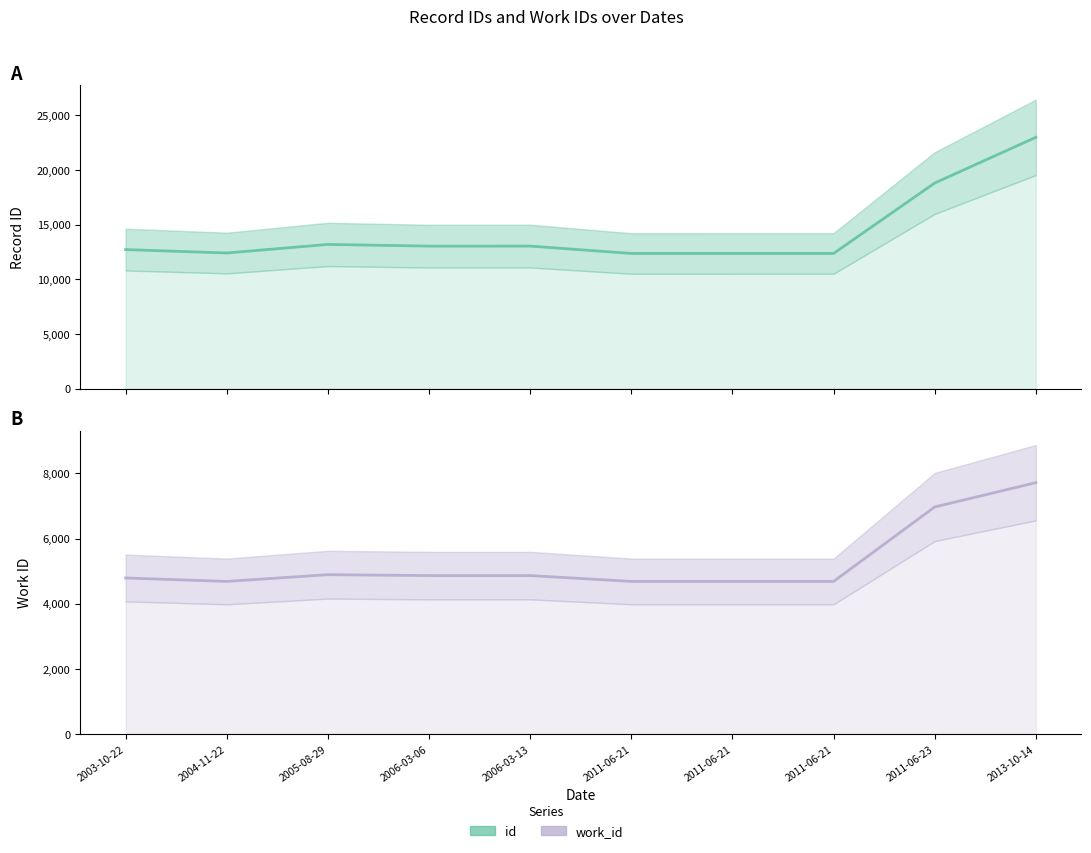

How many data points in work_id are less than 4864?

5